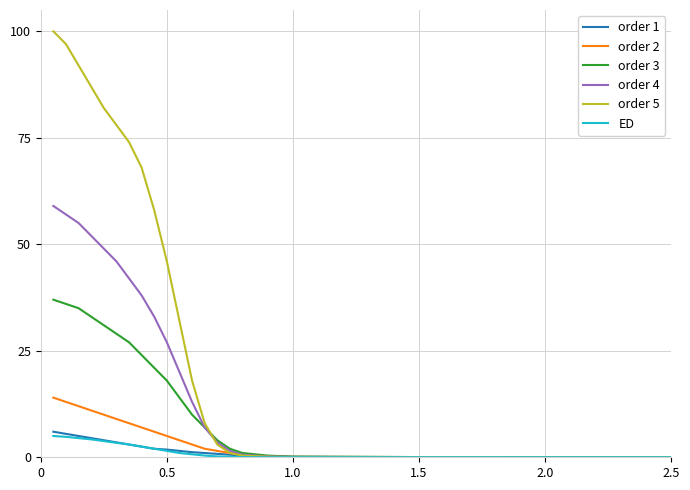

Is this an area chart (filled region under the line)?

No